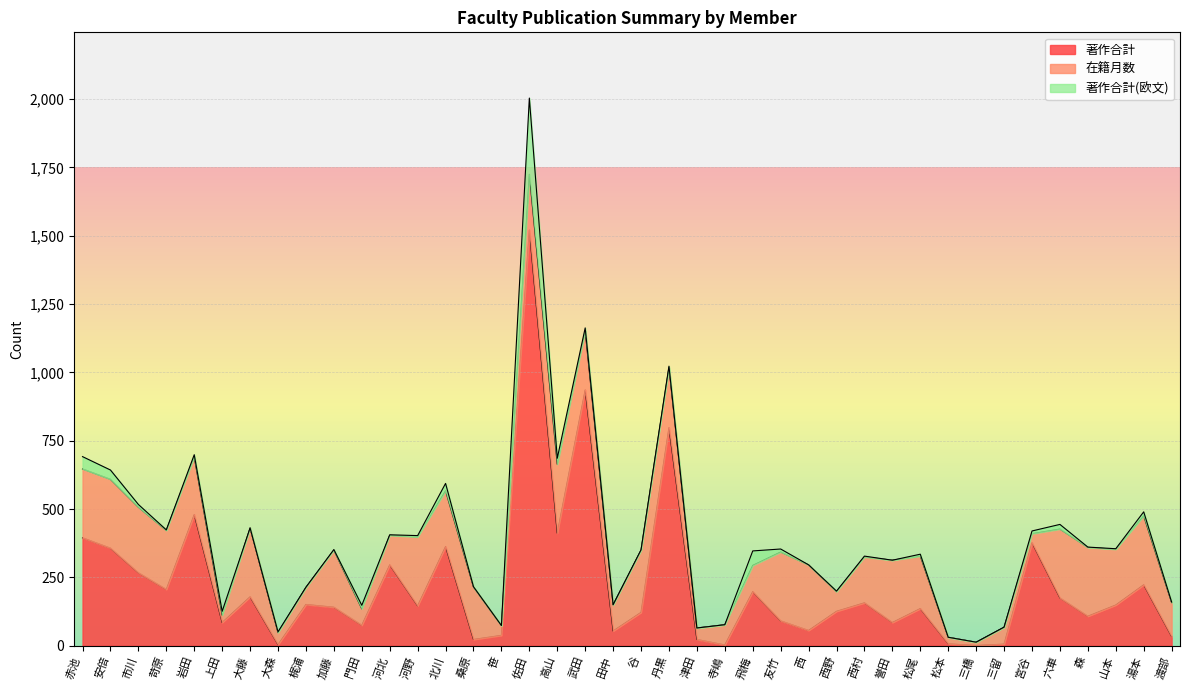

True or false: 在籍月数 has more than 2 interior local peaks.

True